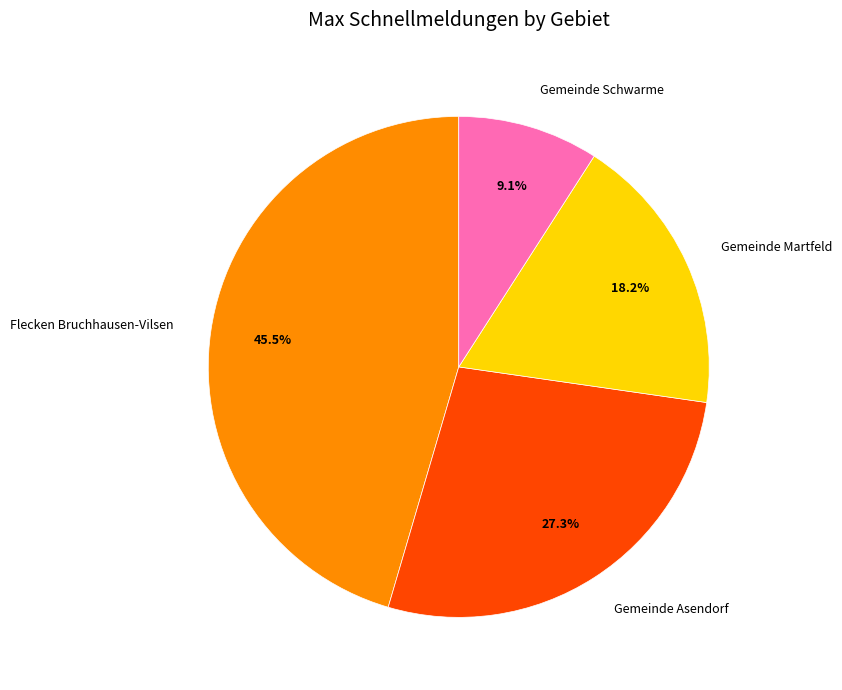

Approximately how many times larger is the value at Gemeinde Asendorf compared to Gemeinde Schwarme?

3.0